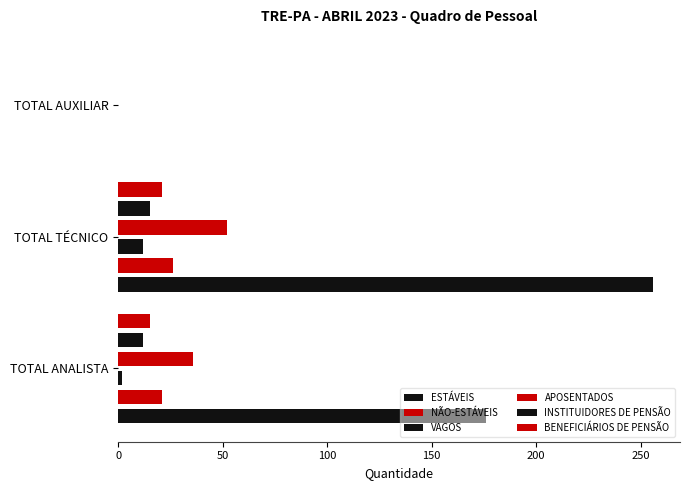

Reading left to right, extract all data points from this chart.

ESTÁVEIS: 176	256	0
NÃO-ESTÁVEIS: 21	26	0
VAGOS: 2	12	0
APOSENTADOS: 36	52	0
INSTITUIDORES DE PENSÃO: 12	15	0
BENEFICIÁRIOS DE PENSÃO: 15	21	0